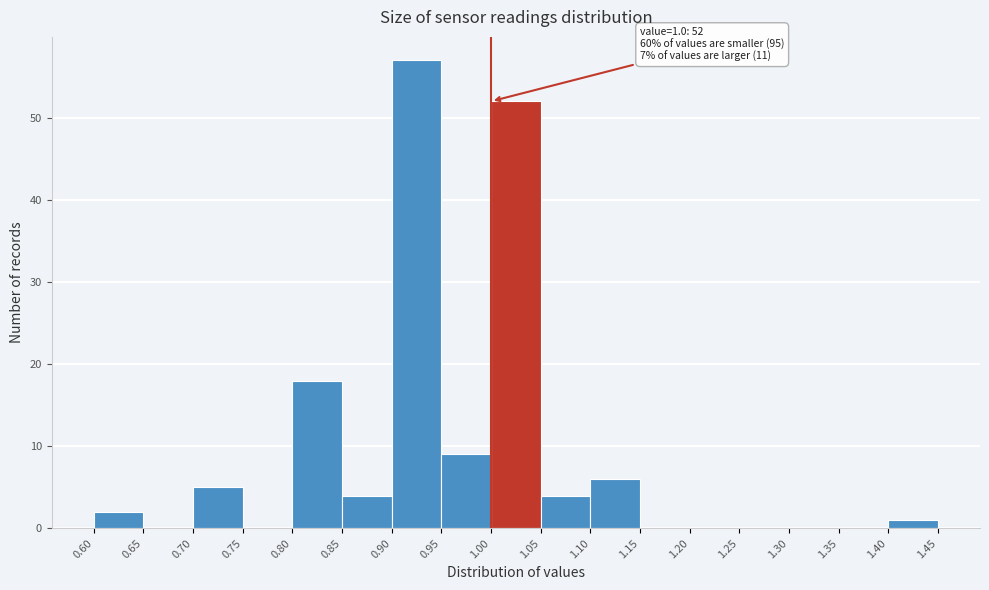

Which range on the x-axis has the tallest bar?

0.90 to 0.95